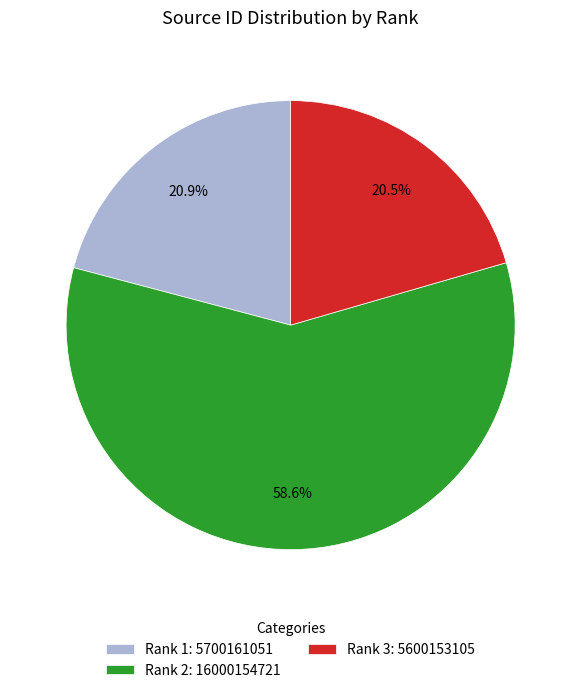

What is the largest slice in the pie chart?

Rank 2: 16000154721